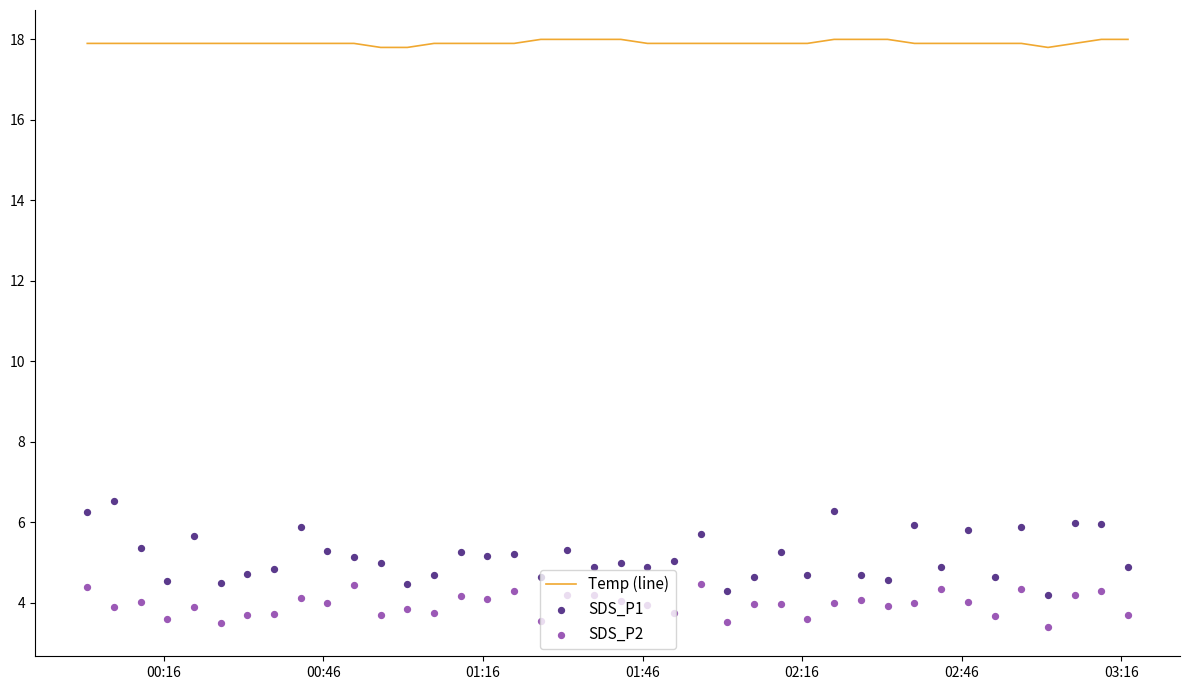

Is the value of SDS_P2 at 20 greater than the value of Temp (line) at 34?

No